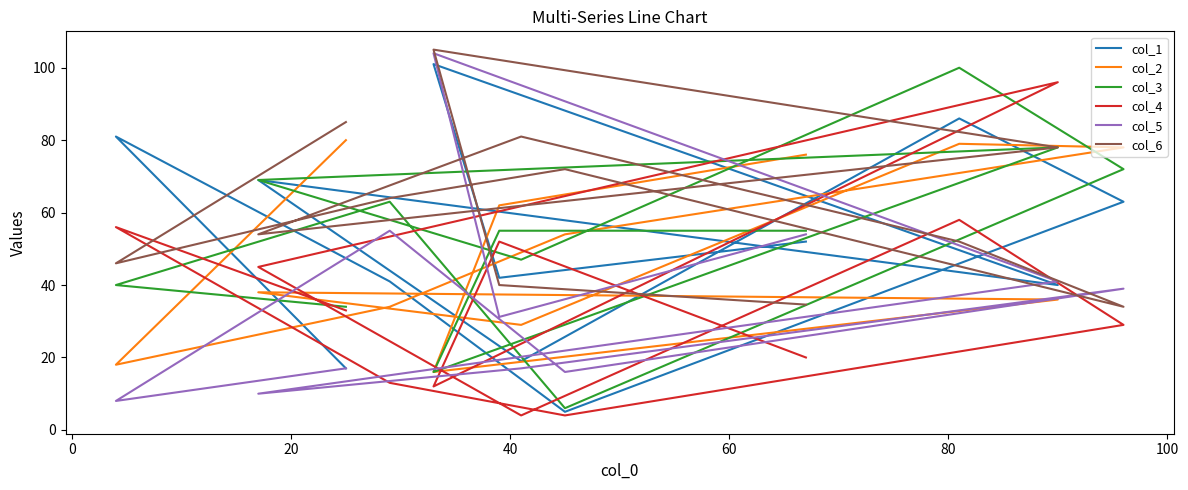

True or false: col_1 has more than 2 interior local peaks.

True